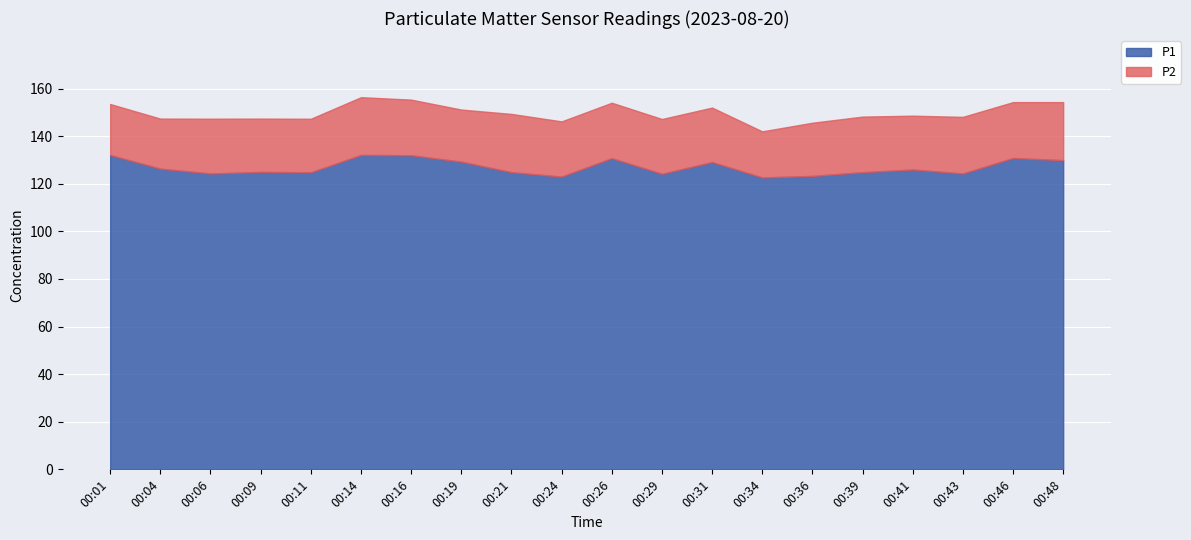

What is the sum of the values at 00:16 and 00:04?

258.4